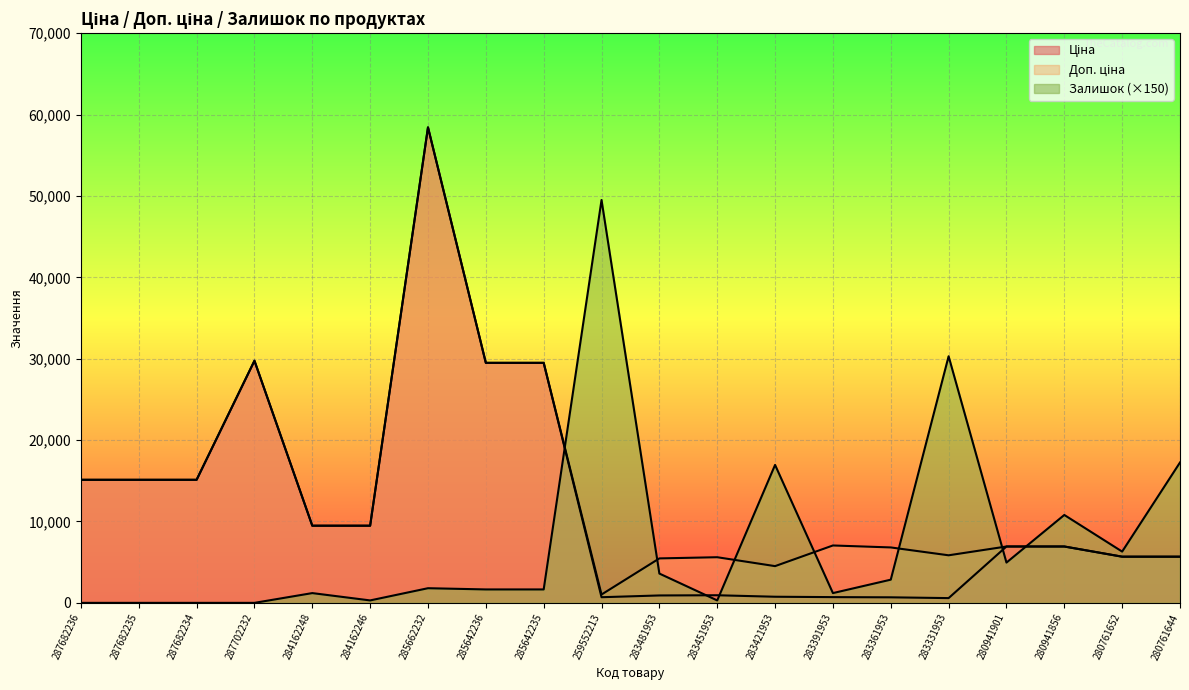

What is the label of the 4th point from the left?

287702232